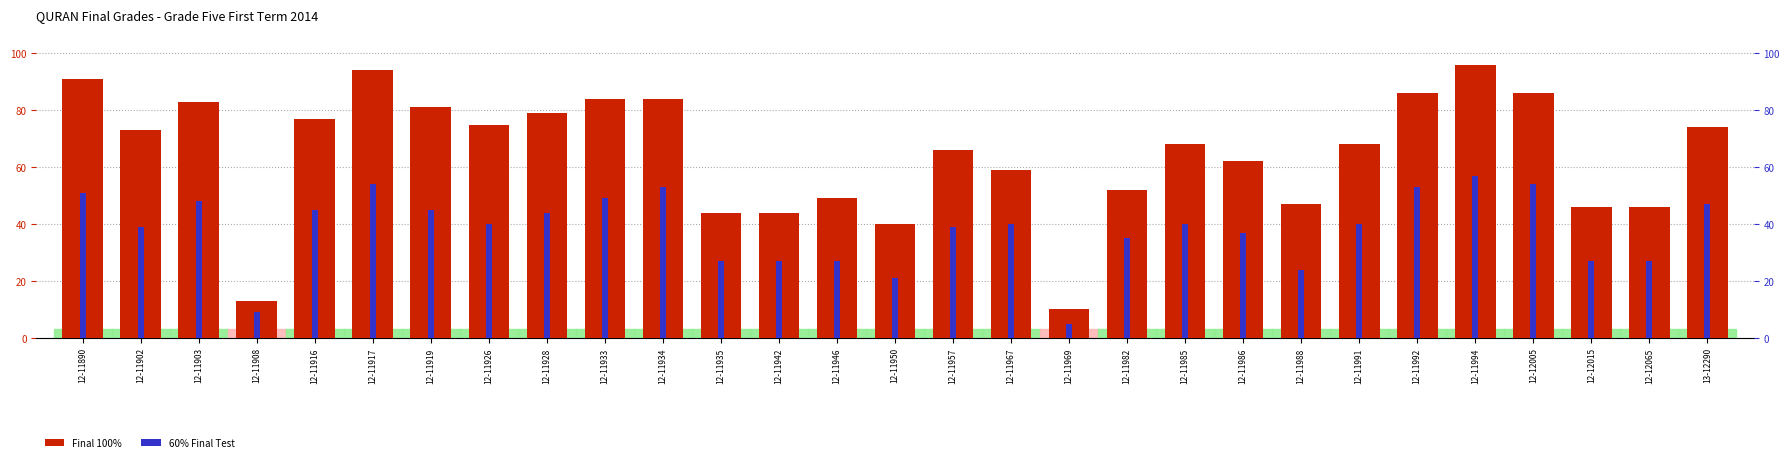

What is the difference between the highest and lowest values at 13-12290?

27